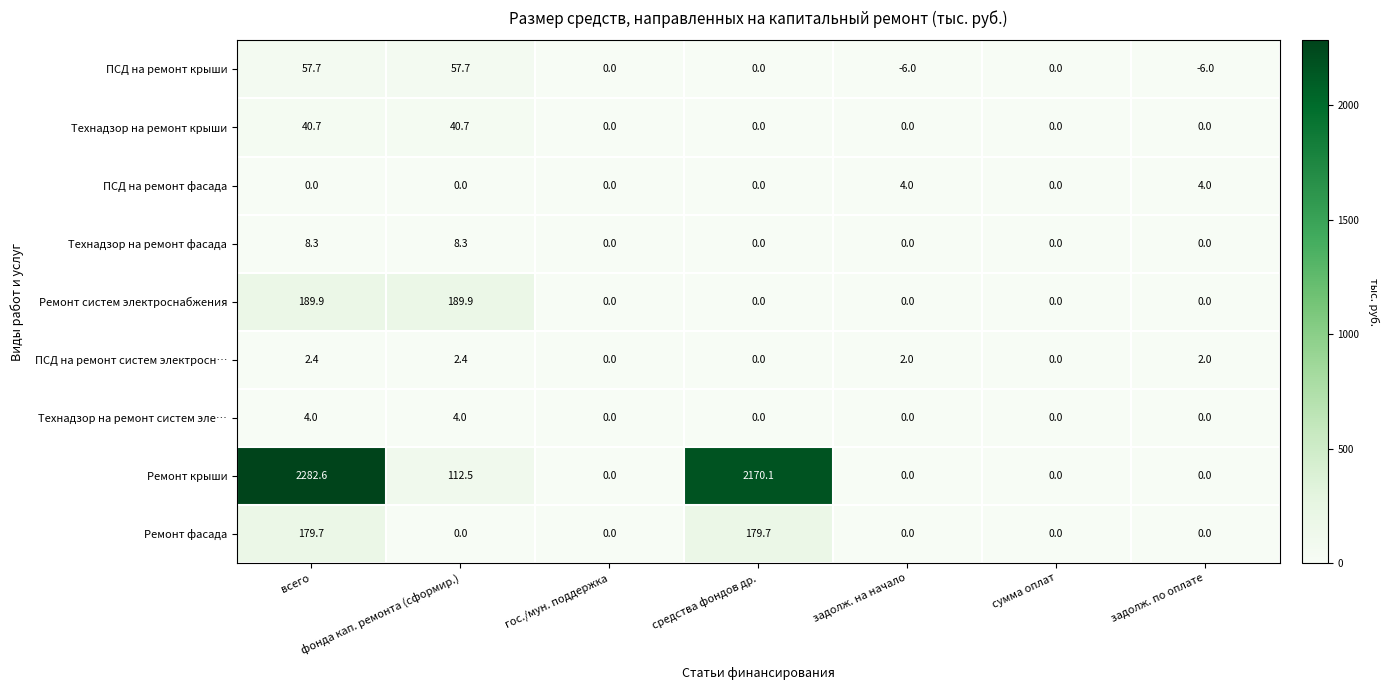

What is the sum of the ПСД на ремонт фасада values at всего and задолж. на начало?

4.0